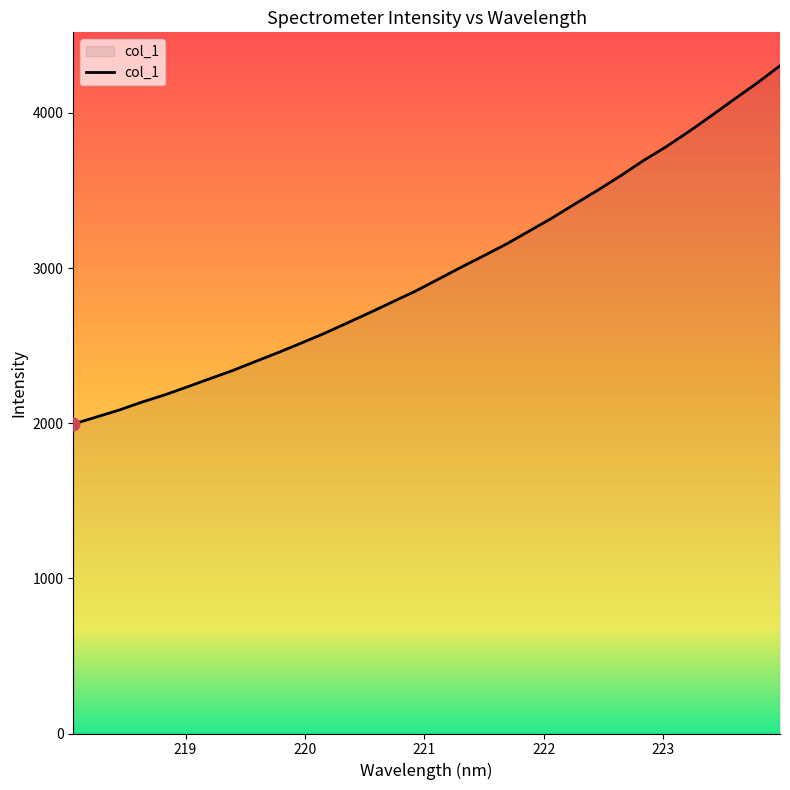

What is the minimum value shown in the chart?

1994.3